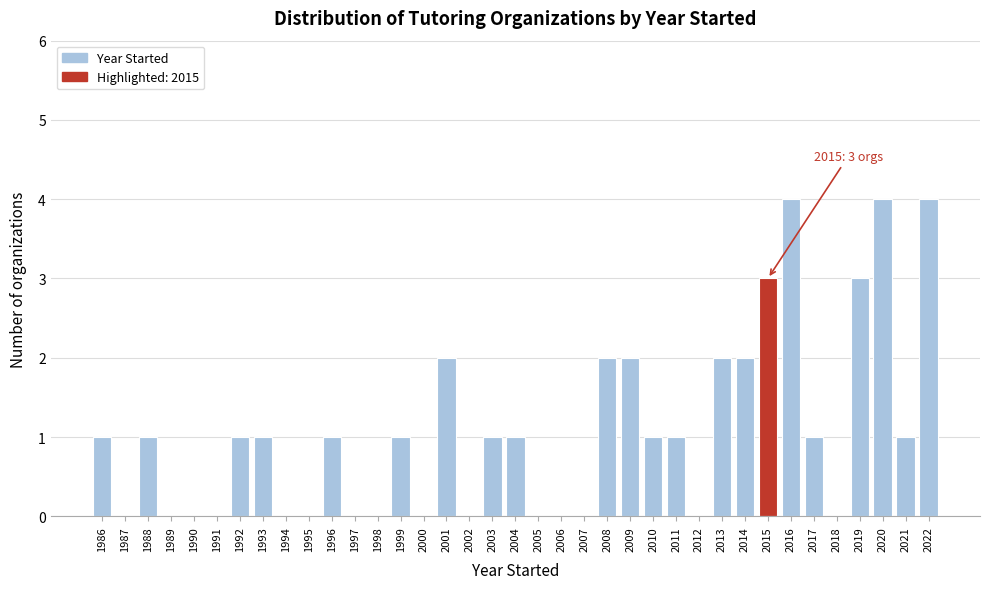

What is the sum of all values?

40